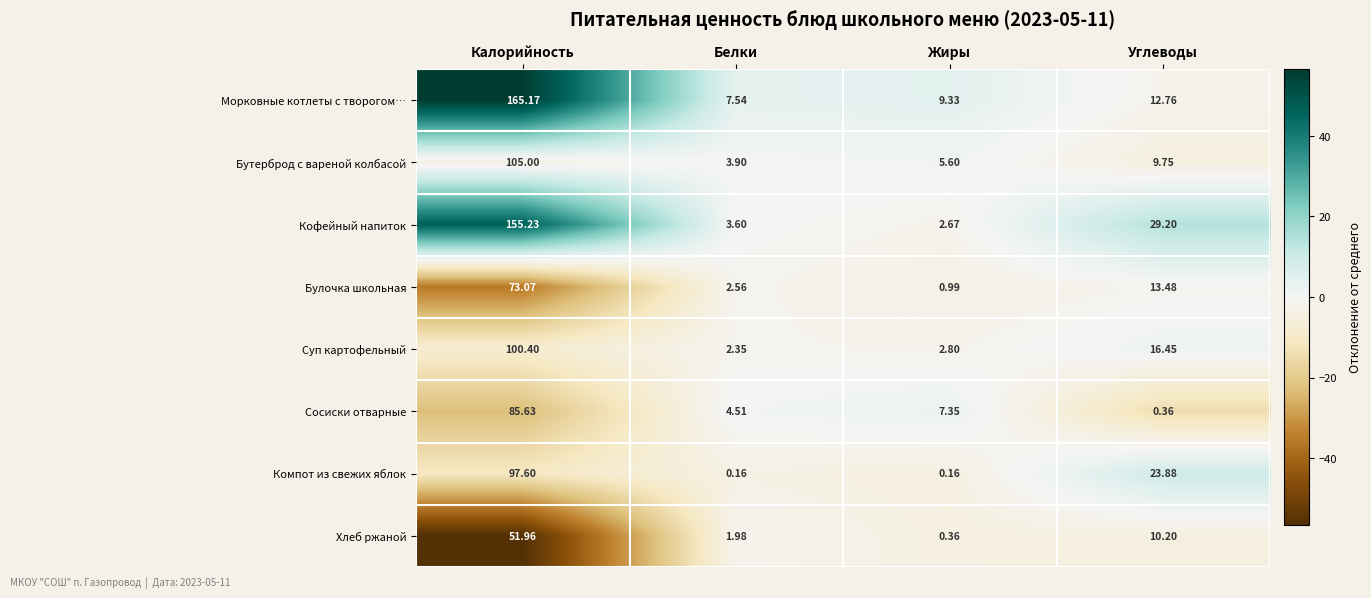

How many categories are shown in the chart?

4